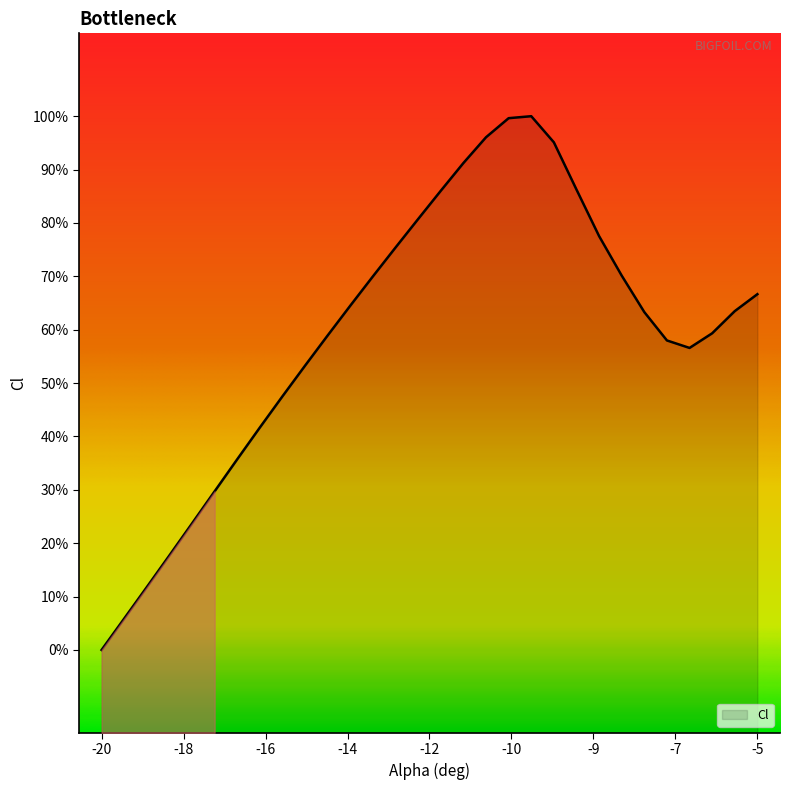

The value at 16 is -0.5. True or false?

False